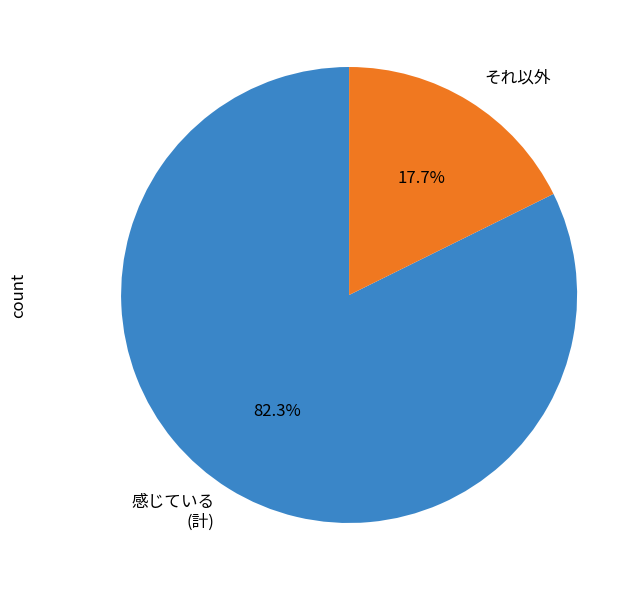

To the nearest percent, what is the difference between the largest and smallest slice percentages?

65%